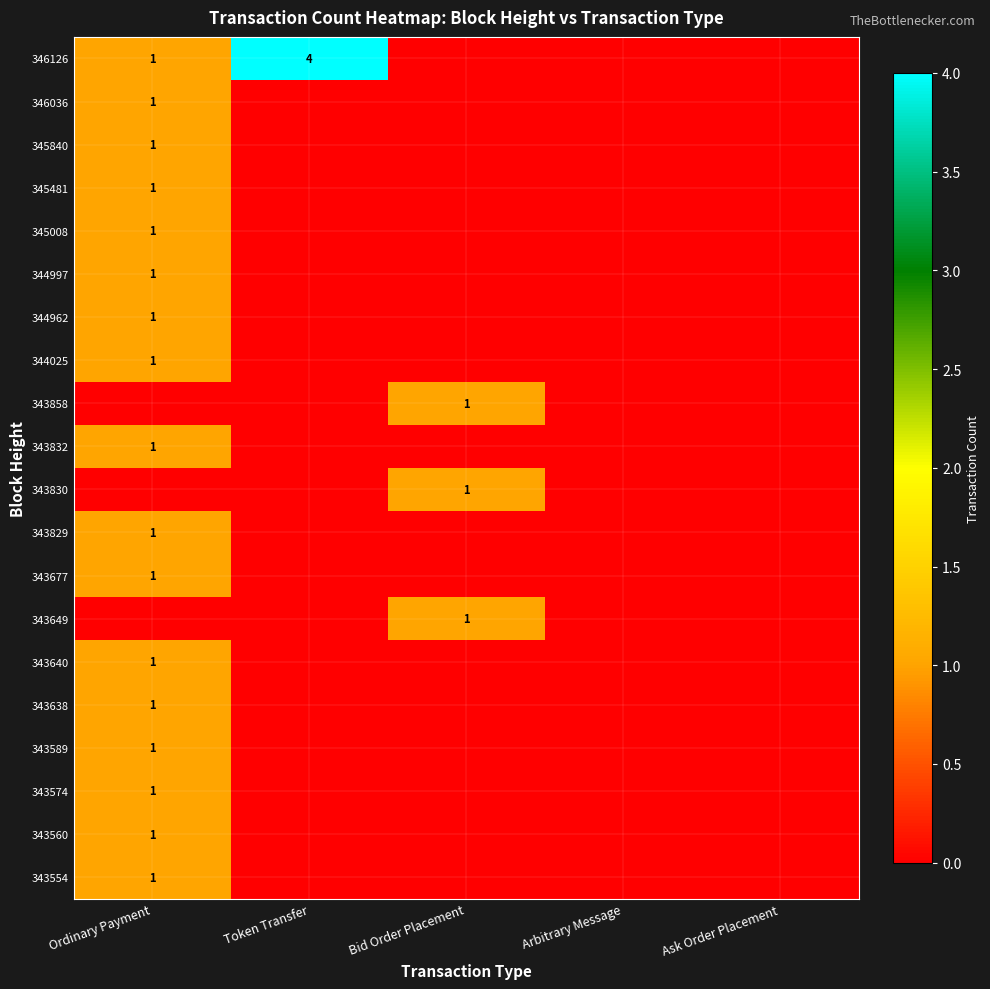

The 343649 series shows 1 at Bid Order Placement. True or false?

True